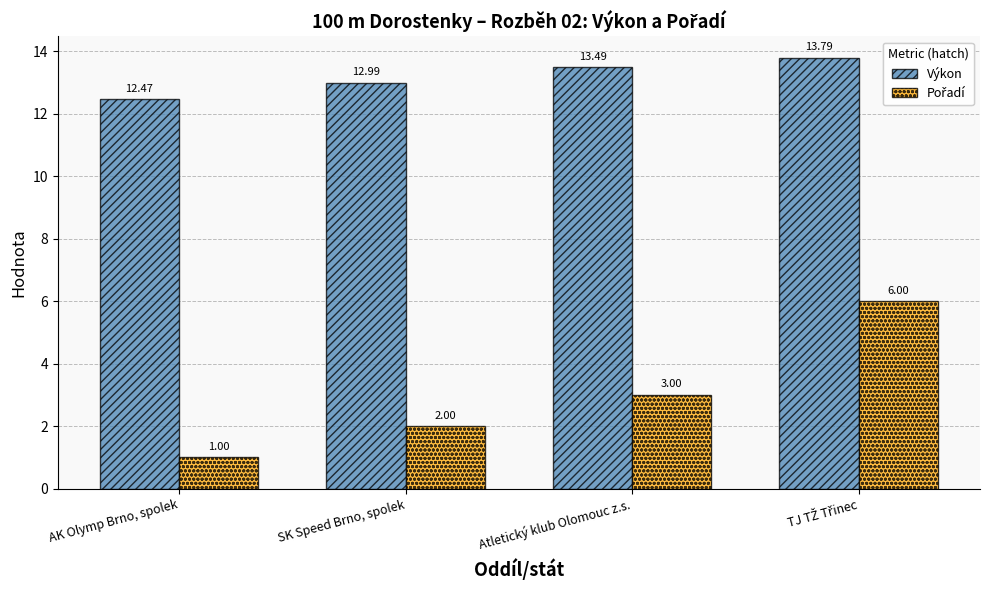

Where does the Výkon series first go above 13?

Atletický klub Olomouc z.s.